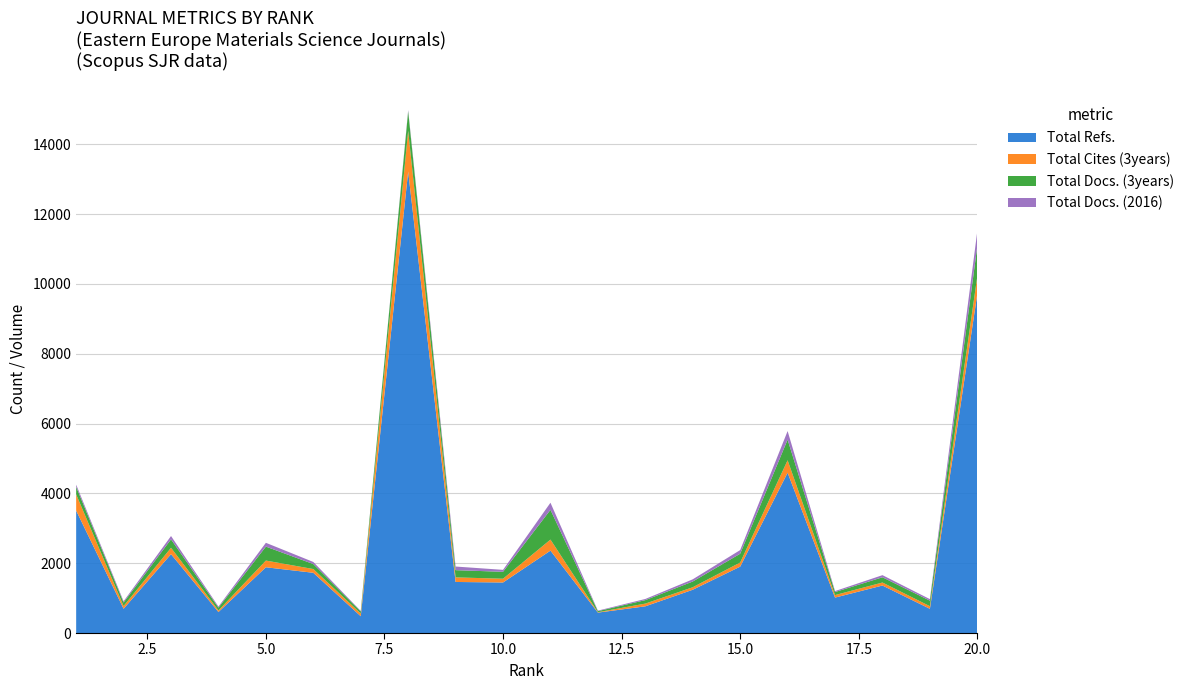

Reading left to right, extract all data points from this chart.

Total Refs.: 3508	695	2259	602	1884	1726	481	13220	1463	1448	2361	585	765	1240	1902	4593	1015	1361	694	9721
Total Cites (3years): 464	77	183	44	192	107	78	1168	131	108	316	11	78	72	118	356	72	86	75	503
Total Docs. (3years): 217	103	242	82	400	143	61	559	207	198	853	31	100	164	252	592	87	150	158	867
Total Docs. (2016): 62	35	95	30	109	60	12	35	104	56	203	15	33	63	105	245	28	61	44	428